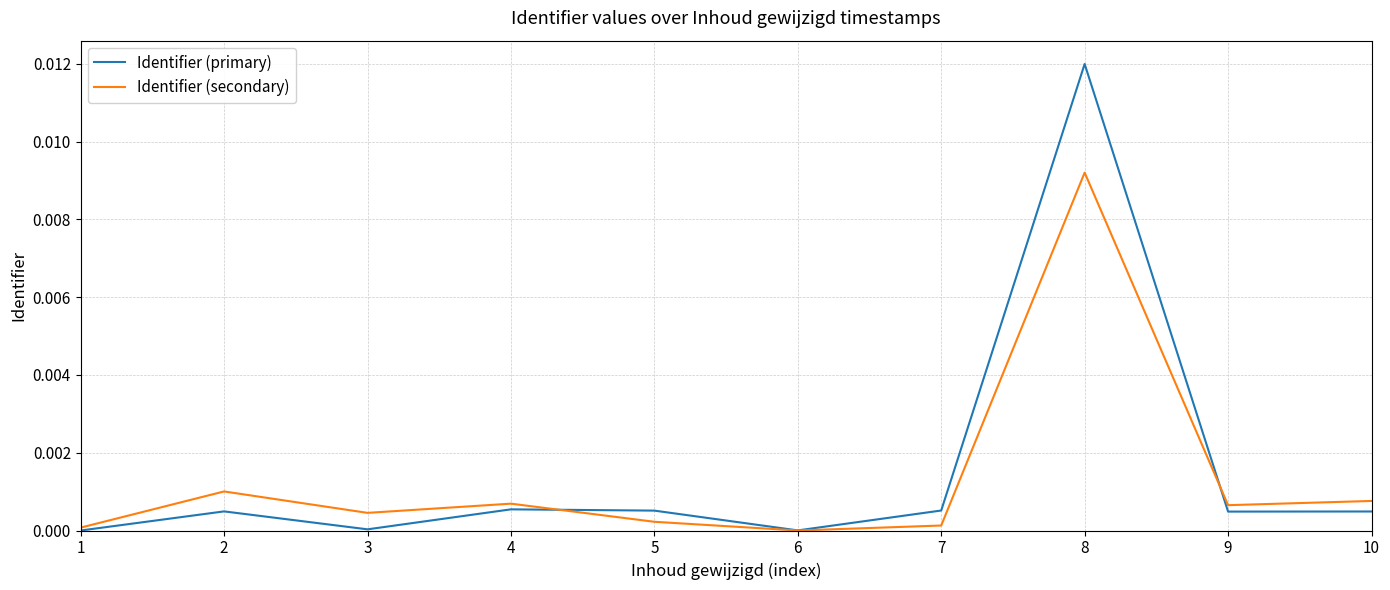

Which series has the largest total across all categories?

Identifier (primary)